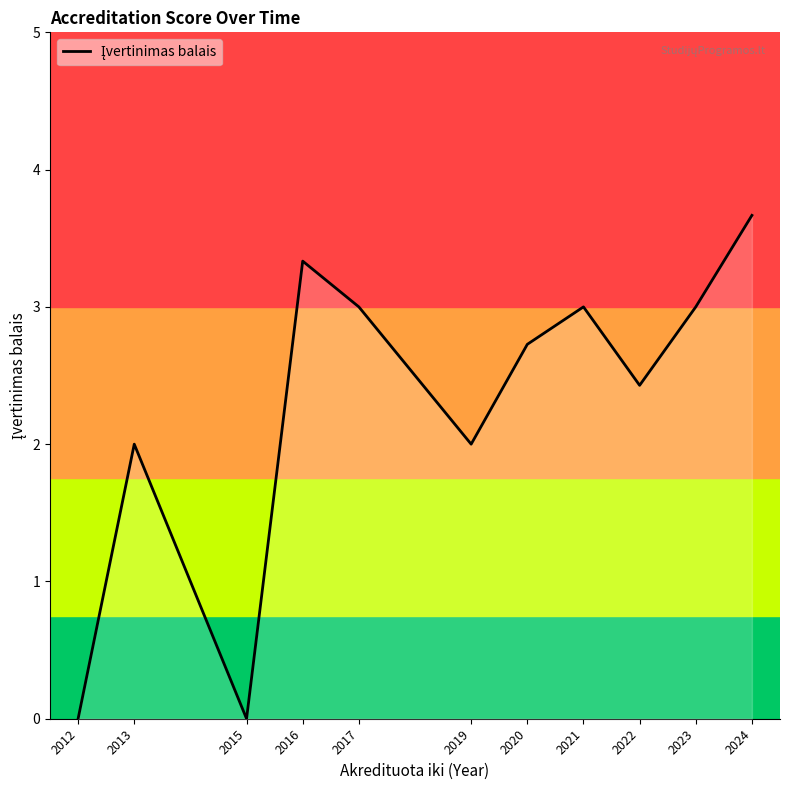

What is the maximum value shown in the chart?

3.7